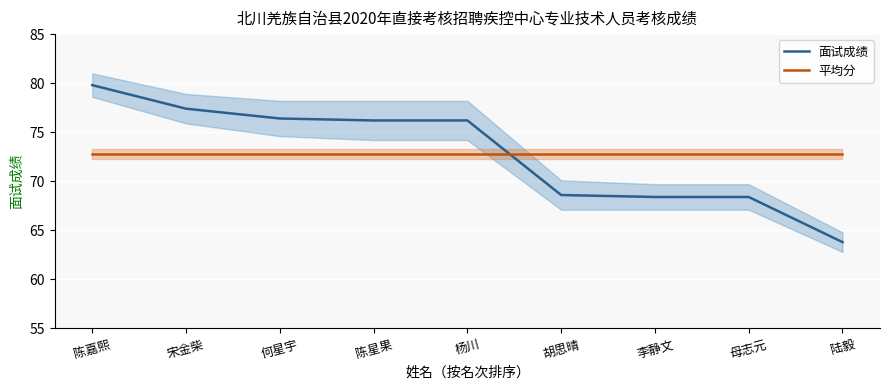

Reading right to left, transcribe all the data shown in this chart.

面试成绩: 63.8	68.4	68.4	68.6	76.2	76.2	76.4	77.4	79.8
平均分: 72.8	72.8	72.8	72.8	72.8	72.8	72.8	72.8	72.8